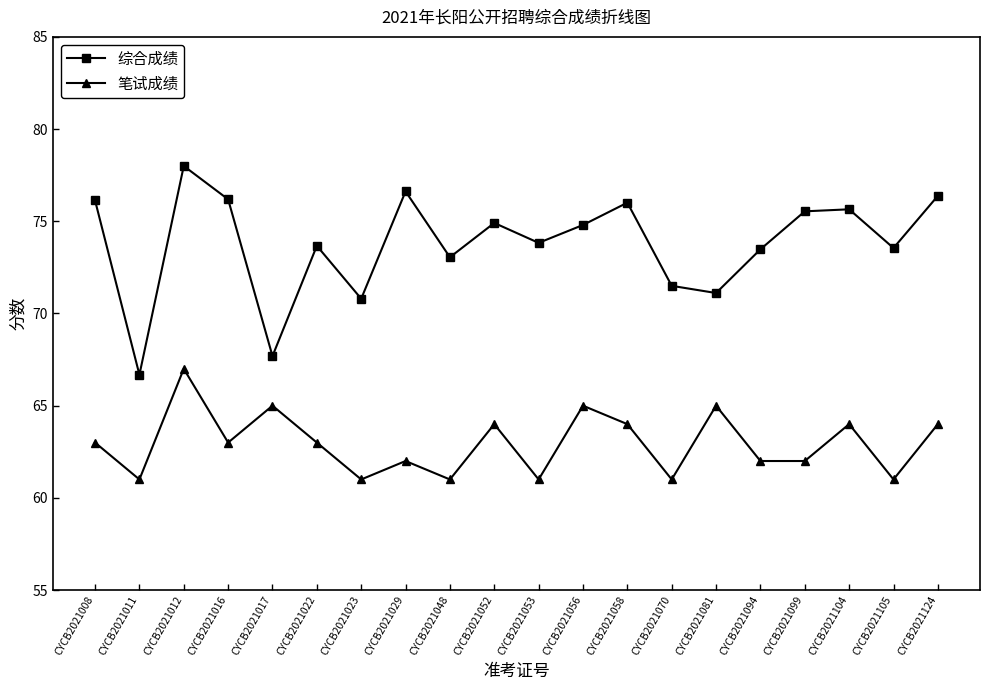

What is the difference between the maximum and minimum values in the 笔试成绩 series?

6.0